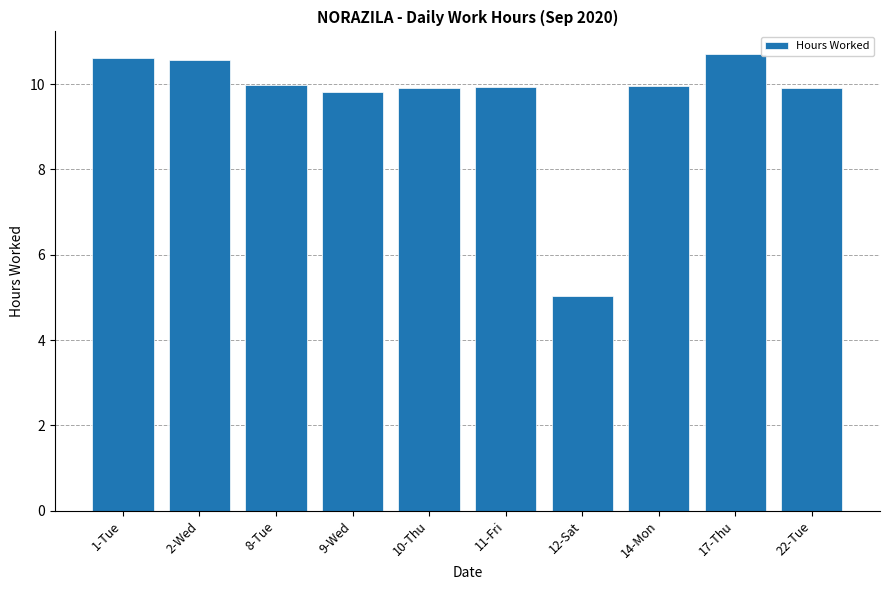

What is the sum of all values?

96.4